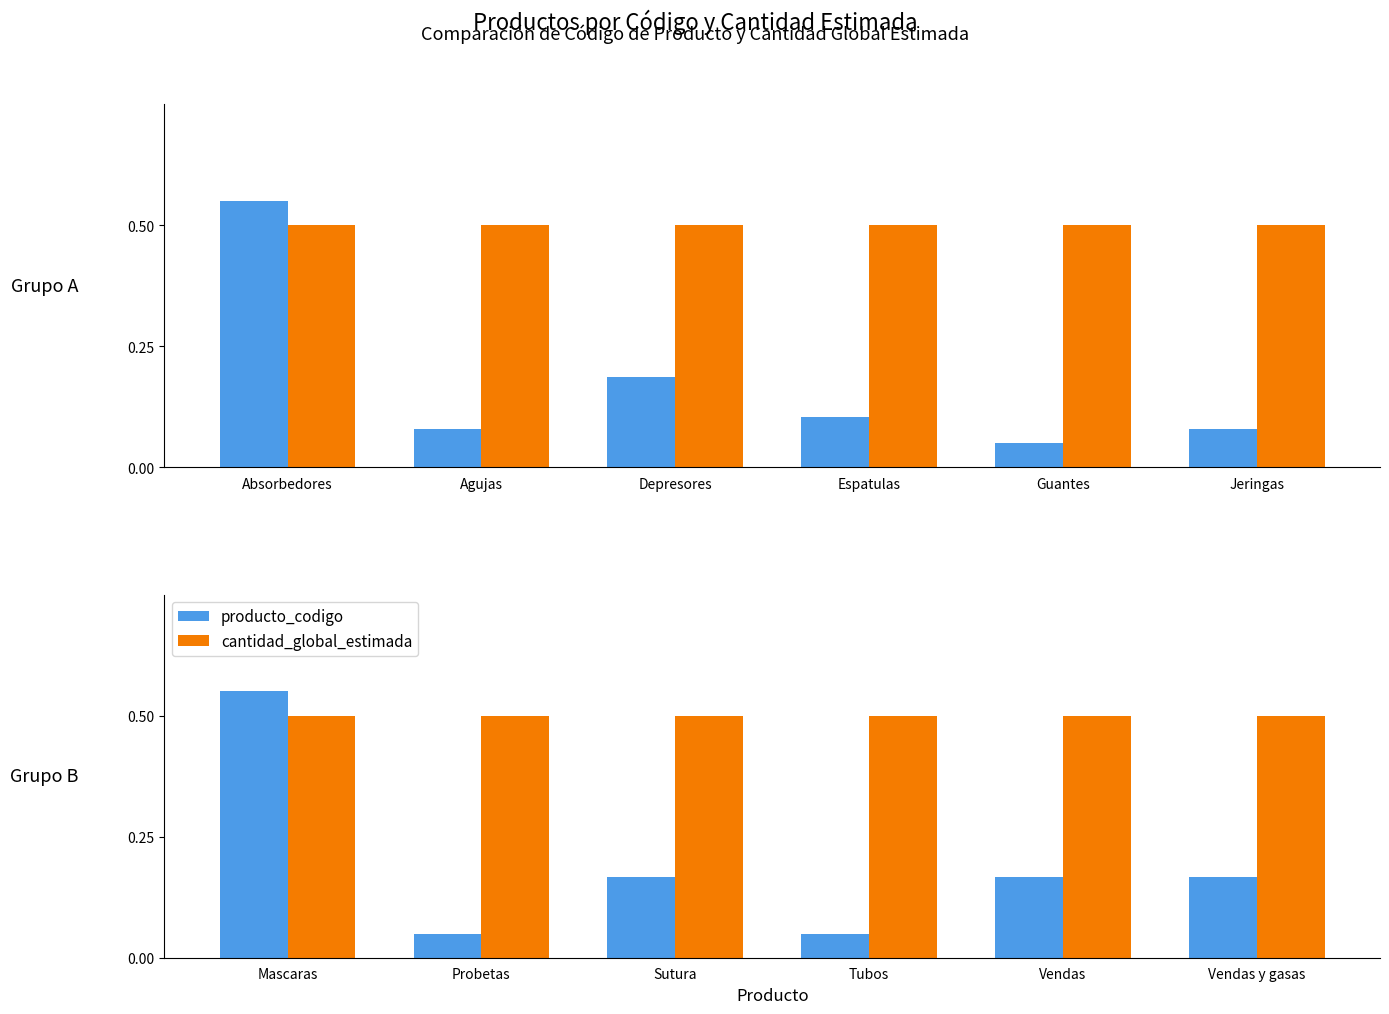

What is the spread (max minus min) of values at Probetas?

0.4